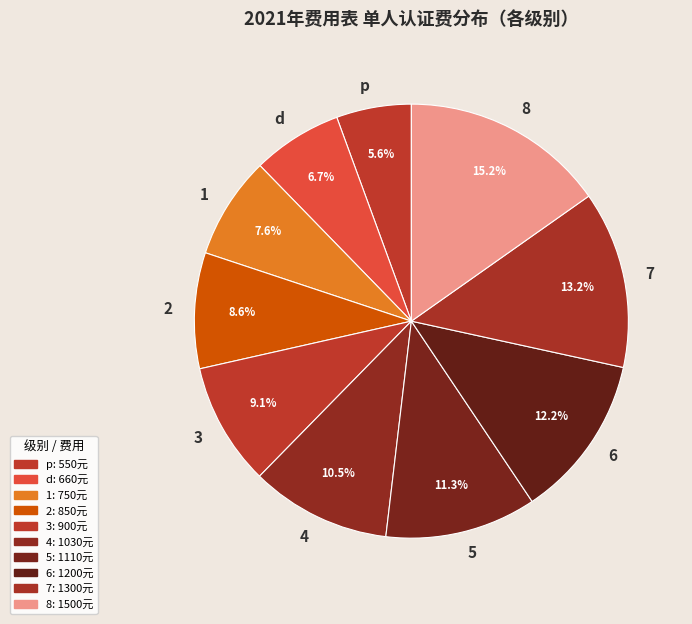

How many slices are in this pie chart?

10